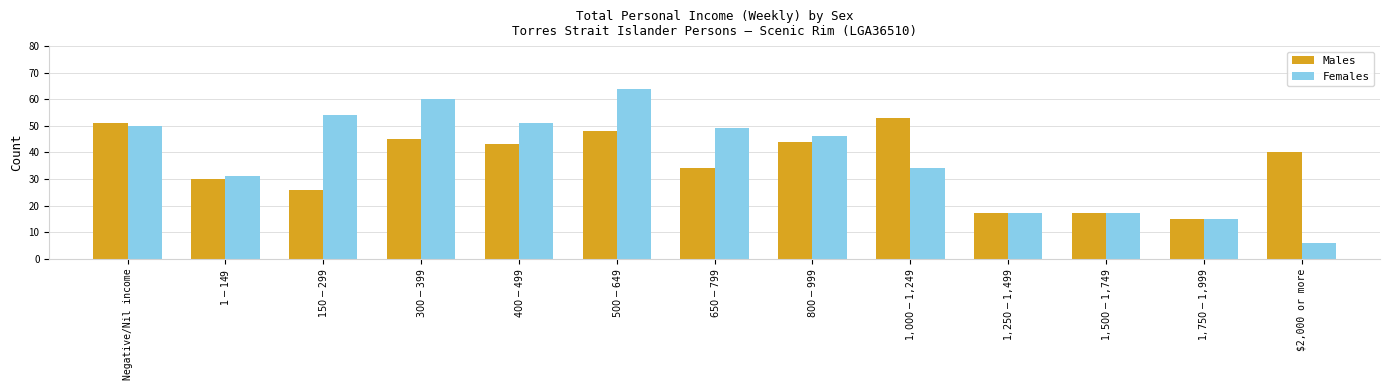

Count the number of data series in this chart.

2